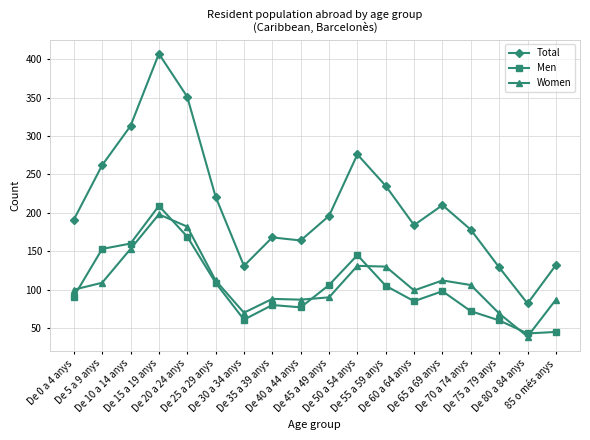

How many distinct data groups are displayed?

3